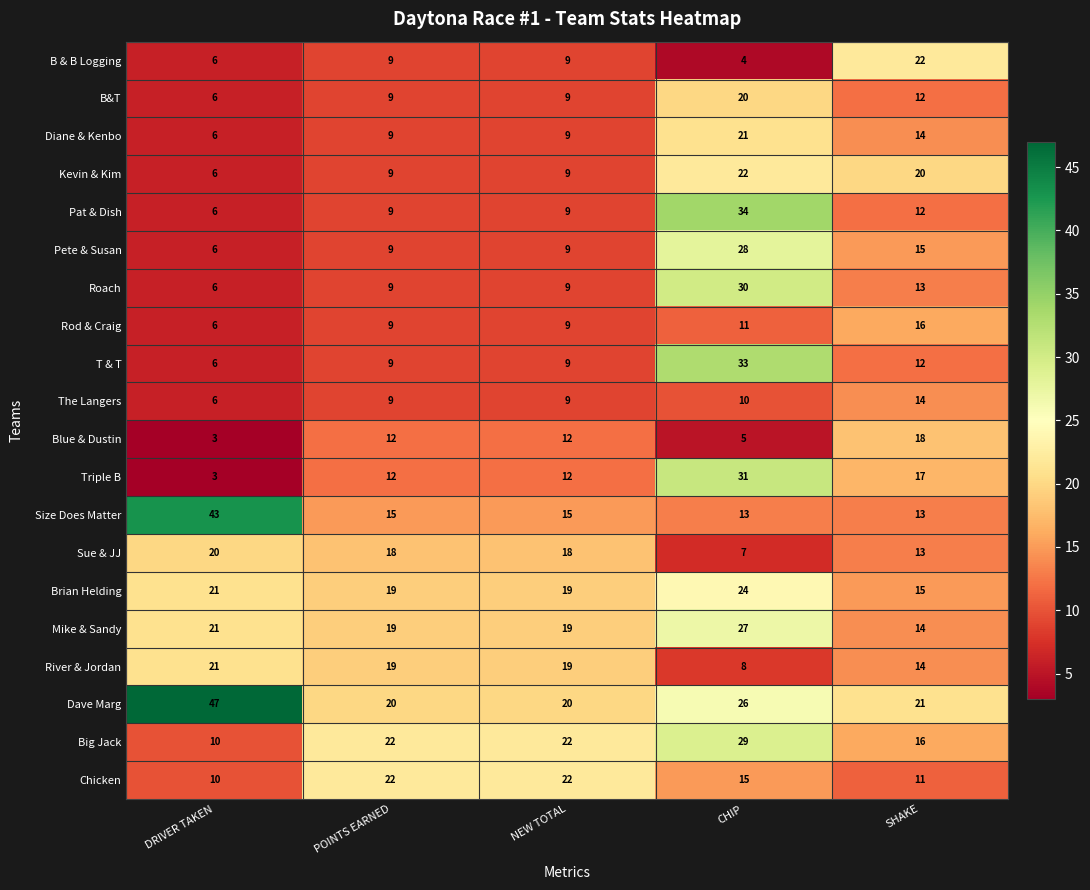

What is the spread (max minus min) of values at DRIVER TAKEN?

44